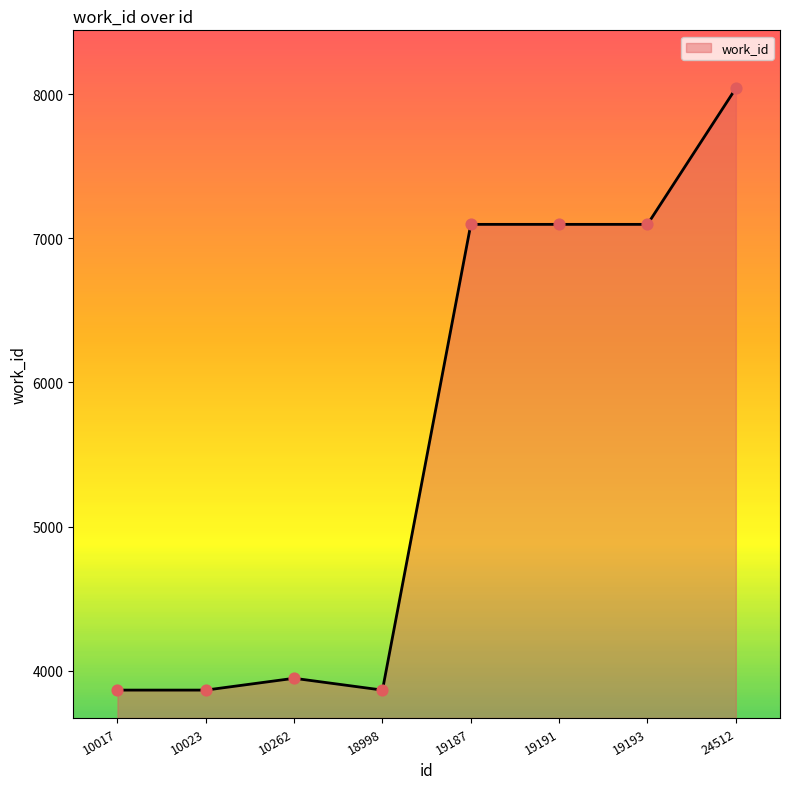

Approximately how many times larger is the value at 10023 compared to 18998?

1.0